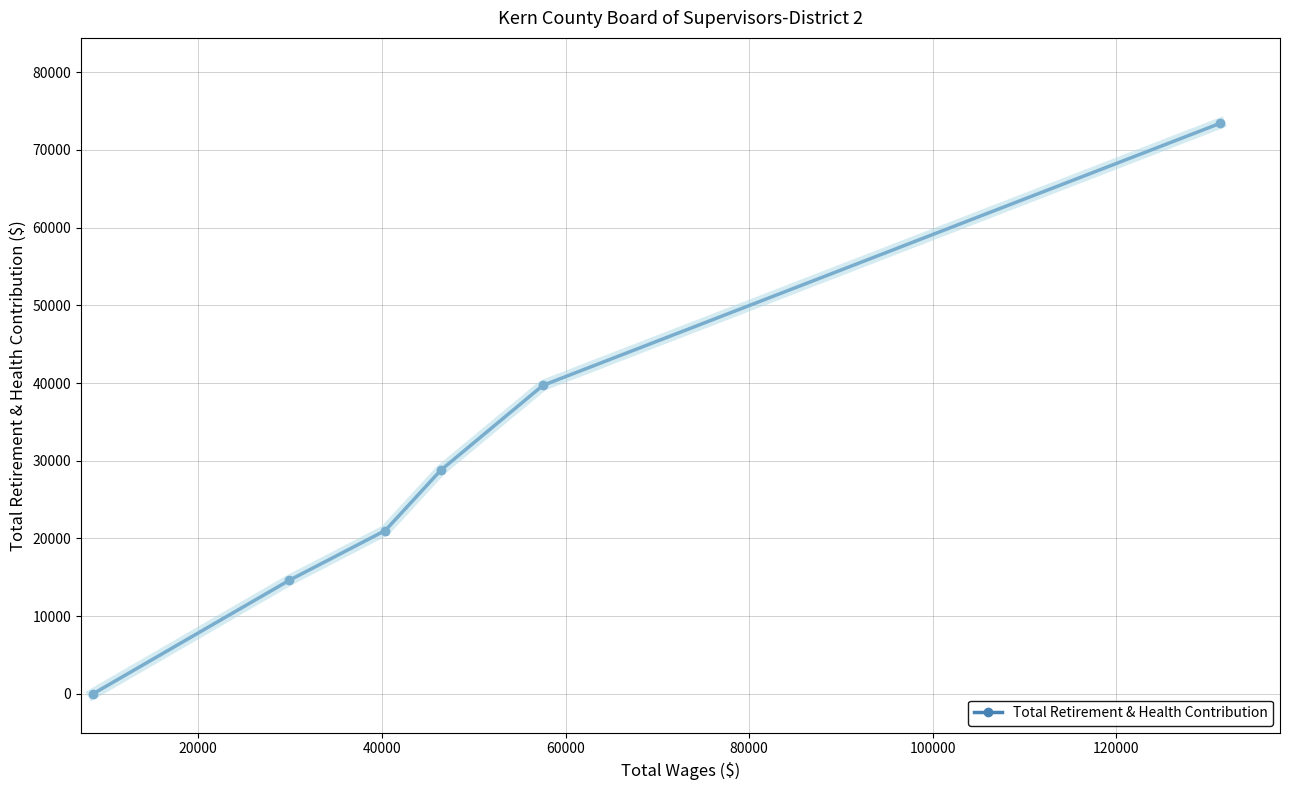

True or false: there are more than 0 points higher than both neighbors.

False